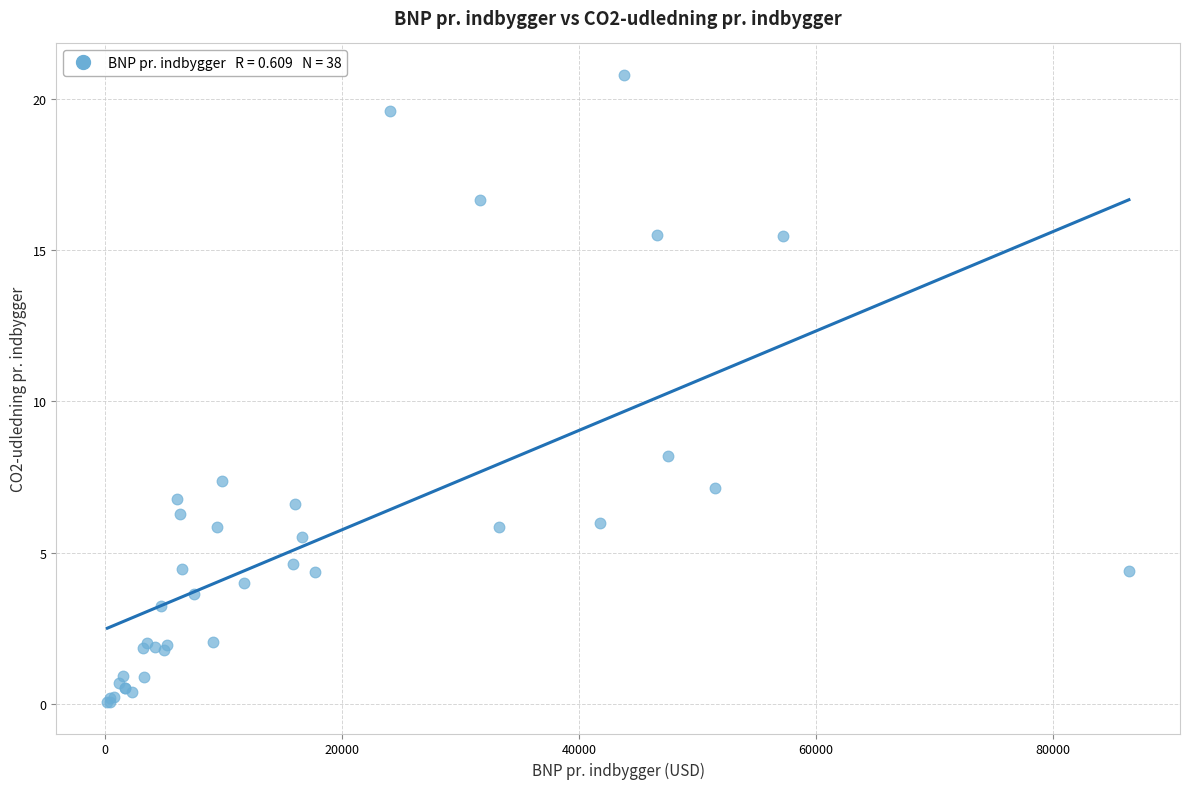

What Y value in the scatter plot is closest to 10?

8.2